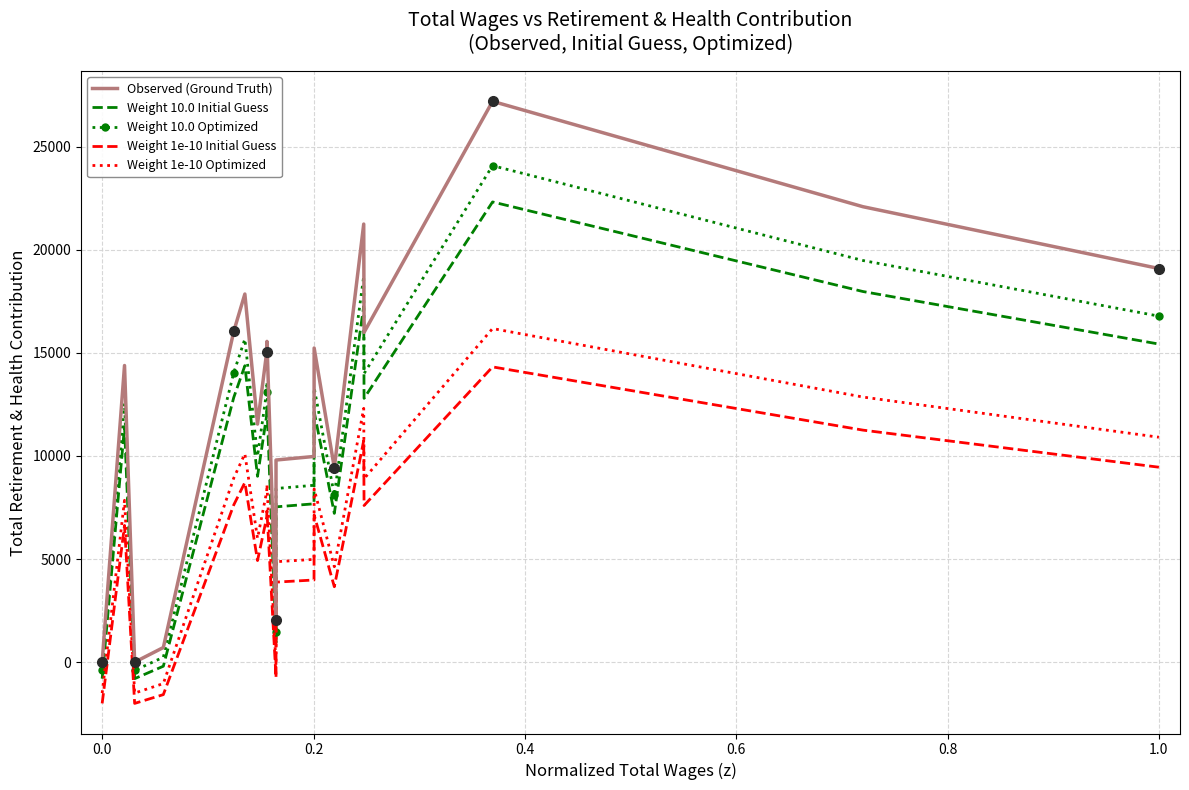

Which series has the largest total across all categories?

Observed (Ground Truth)